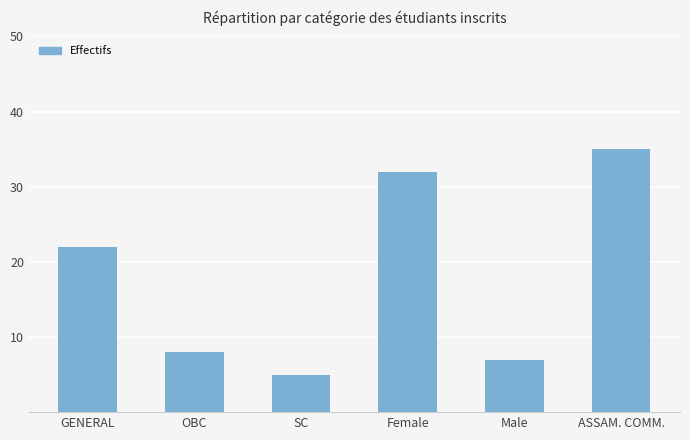

Which category has the lowest value across all series?

SC